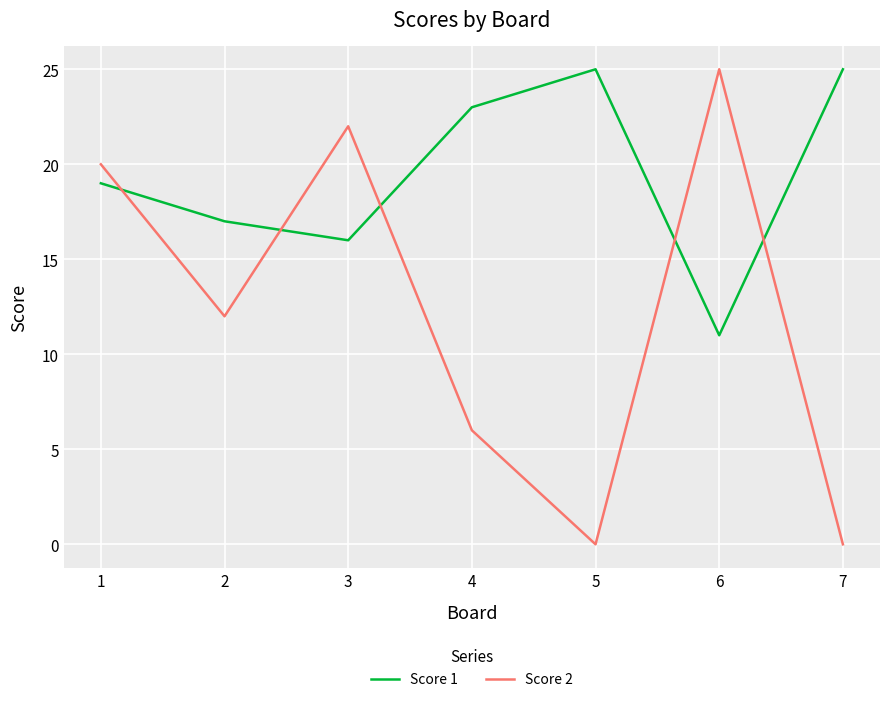

Reading right to left, extract all data points from this chart.

Score 1: 7=25	6=11	5=25	4=23	3=16	2=17	1=19
Score 2: 7=0	6=25	5=0	4=6	3=22	2=12	1=20